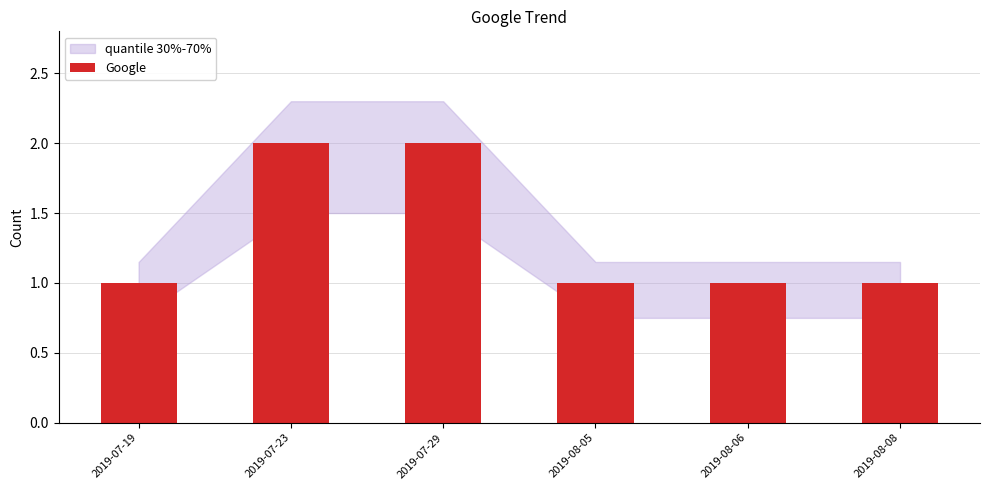

True or false: the data shows 1 at 2019-08-05.

True